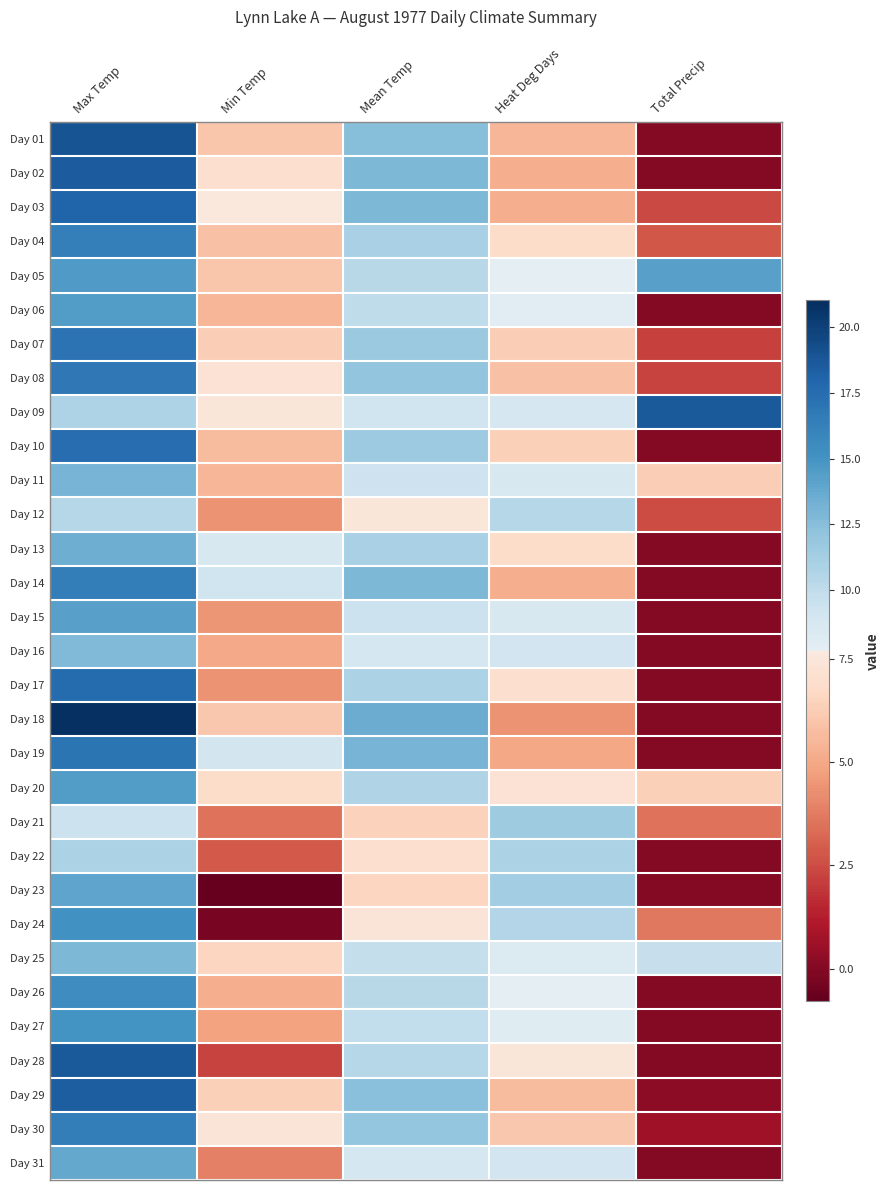

Rank the series at Max Temp from highest to lowest value.

Day 18, Day 01, Day 28, Day 02, Day 29, Day 03, Day 17, Day 10, Day 07, Day 19, Day 08, Day 14, Day 30, Day 04, Day 26, Day 24, Day 27, Day 05, Day 06, Day 20, Day 15, Day 23, Day 31, Day 13, Day 11, Day 25, Day 16, Day 22, Day 09, Day 12, Day 21